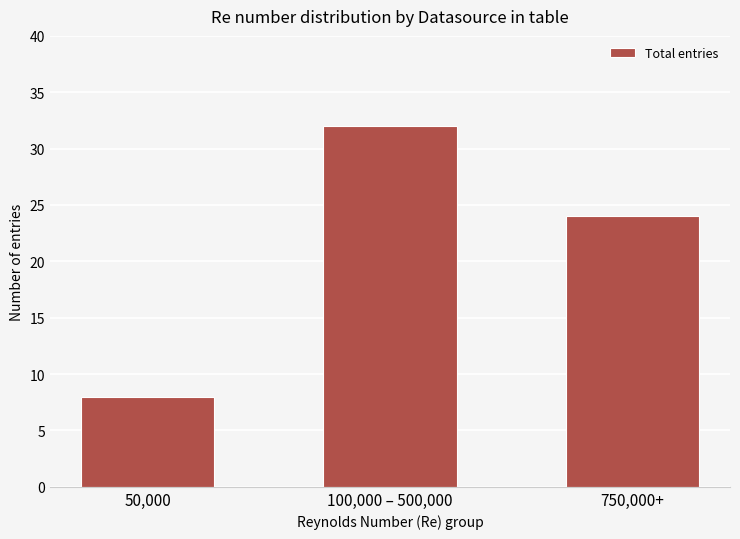

How many distinct data groups are displayed?

1